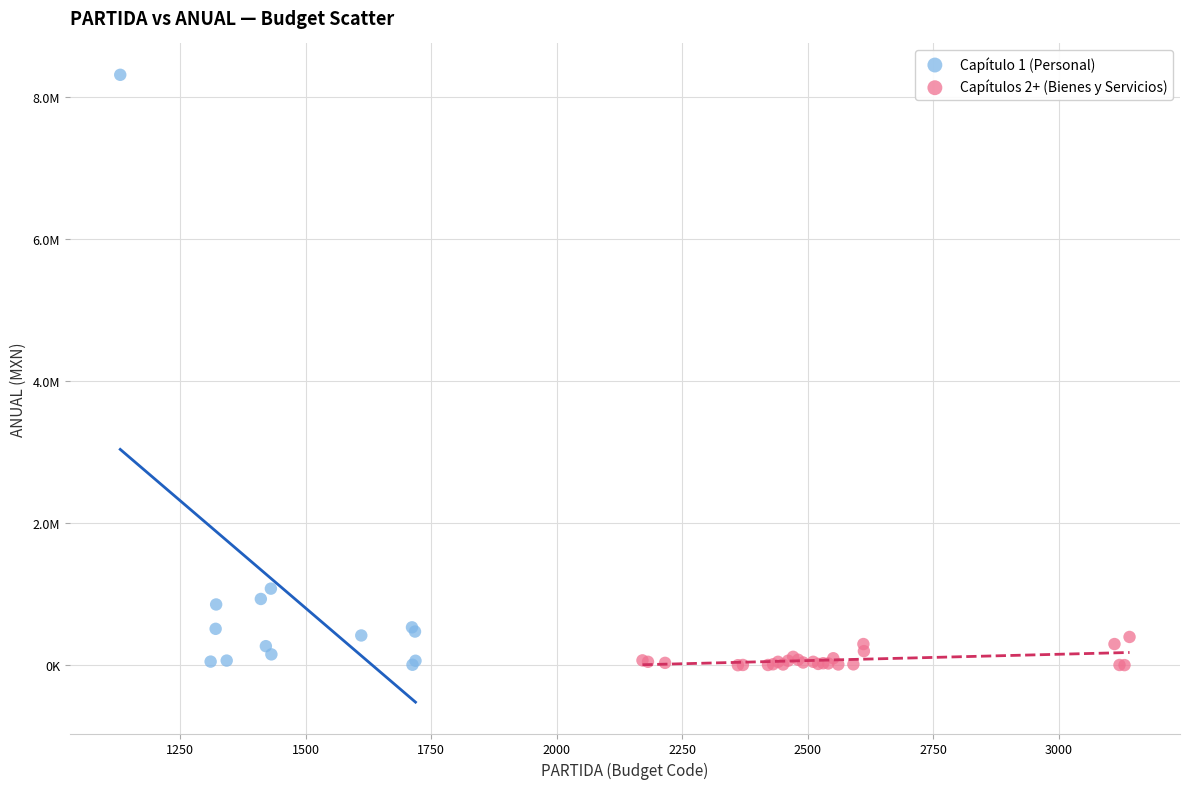

What are all the series names shown in the legend?

Capítulo 1 (Personal), Capítulos 2+ (Bienes y Servicios)